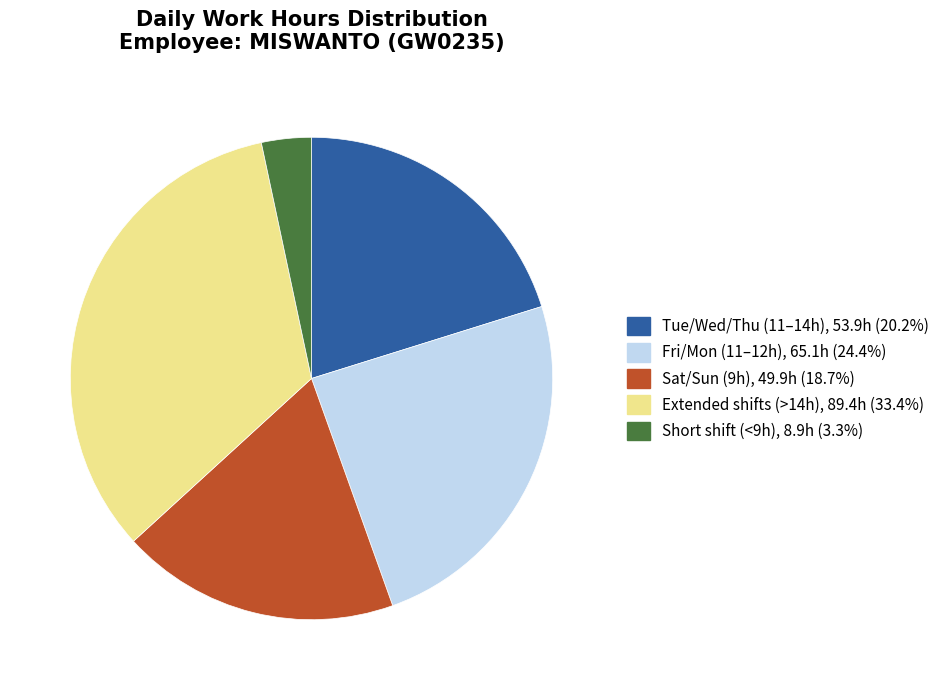

Is there any slice that represents more than half of the pie?

No